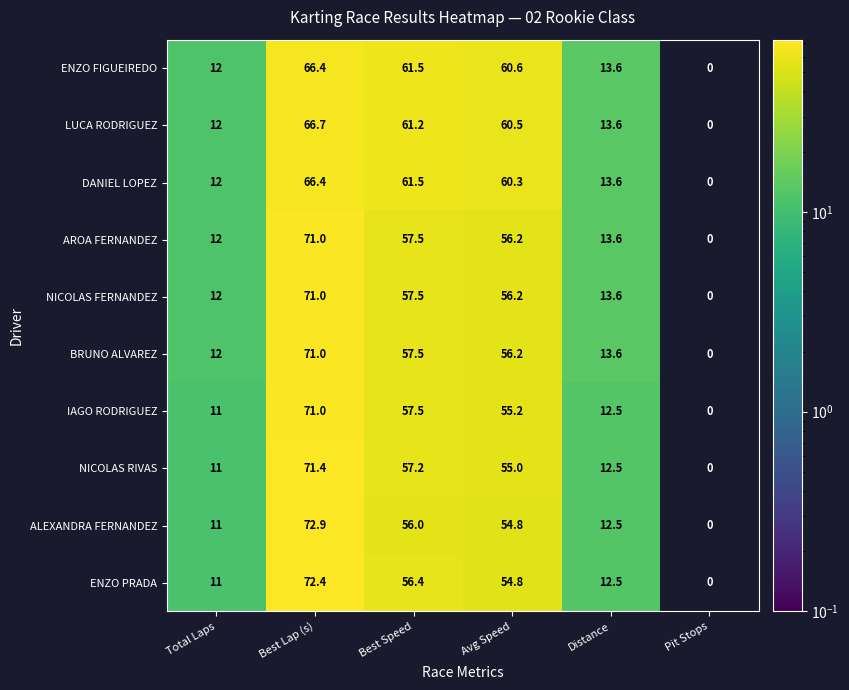

At which category does the chart reach its minimum across all series?

Pit Stops